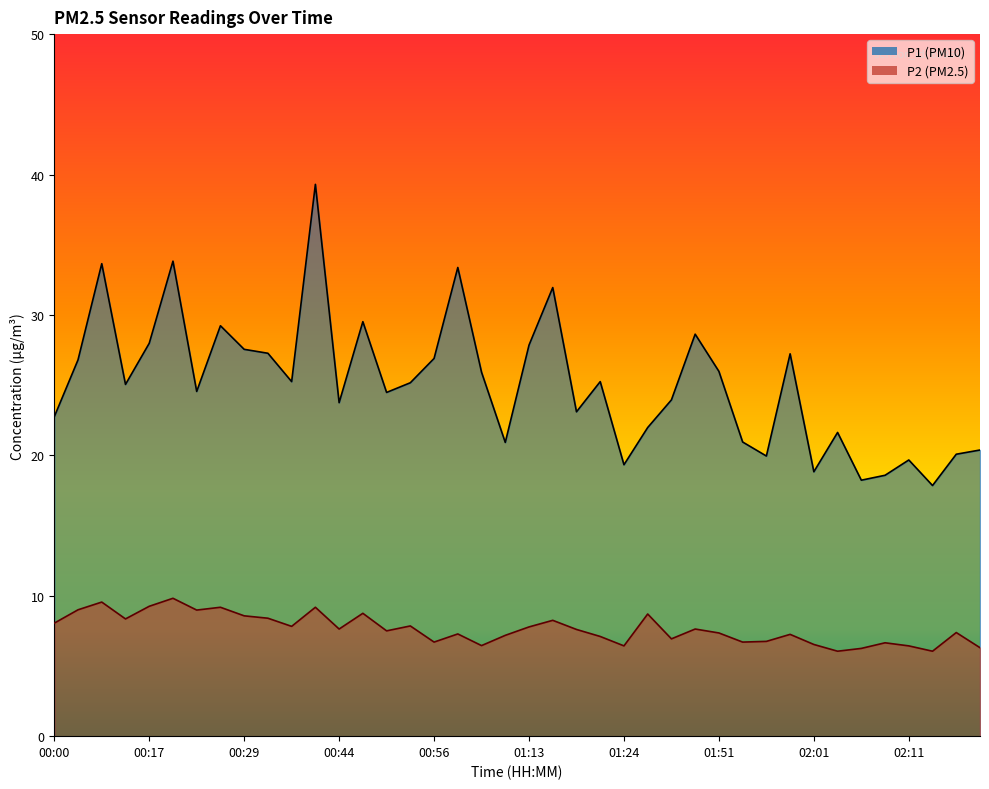

Reading left to right, transcribe all the data shown in this chart.

P1: 00:00=22.8	00:05=26.8	00:08=33.6	00:12=25.1	00:17=28.0	00:20=33.8	00:22=24.6	00:25=29.2	00:29=27.6	00:32=27.3	00:34=25.2	00:39=39.3	00:44=23.8	00:46=29.5	00:49=24.5	00:51=25.2	00:56=26.9	00:59=33.4	01:03=25.9	01:08=20.9	01:13=27.9	01:16=31.9	01:18=23.1	01:21=25.2	01:24=19.3	01:41=22.0	01:46=23.9	01:49=28.6	01:51=26.0	01:54=20.9	01:56=19.9	01:59=27.2	02:01=18.8	02:04=21.6	02:06=18.2	02:09=18.6	02:11=19.7	02:14=17.9	02:16=20.1	02:19=20.4
P2: 00:00=8.1	00:05=9.0	00:08=9.6	00:12=8.3	00:17=9.2	00:20=9.8	00:22=9.0	00:25=9.2	00:29=8.6	00:32=8.4	00:34=7.8	00:39=9.2	00:44=7.6	00:46=8.8	00:49=7.5	00:51=7.8	00:56=6.7	00:59=7.3	01:03=6.5	01:08=7.2	01:13=7.8	01:16=8.2	01:18=7.6	01:21=7.1	01:24=6.4	01:41=8.7	01:46=6.9	01:49=7.6	01:51=7.3	01:54=6.7	01:56=6.8	01:59=7.2	02:01=6.5	02:04=6.0	02:06=6.2	02:09=6.7	02:11=6.4	02:14=6.0	02:16=7.4	02:19=6.3